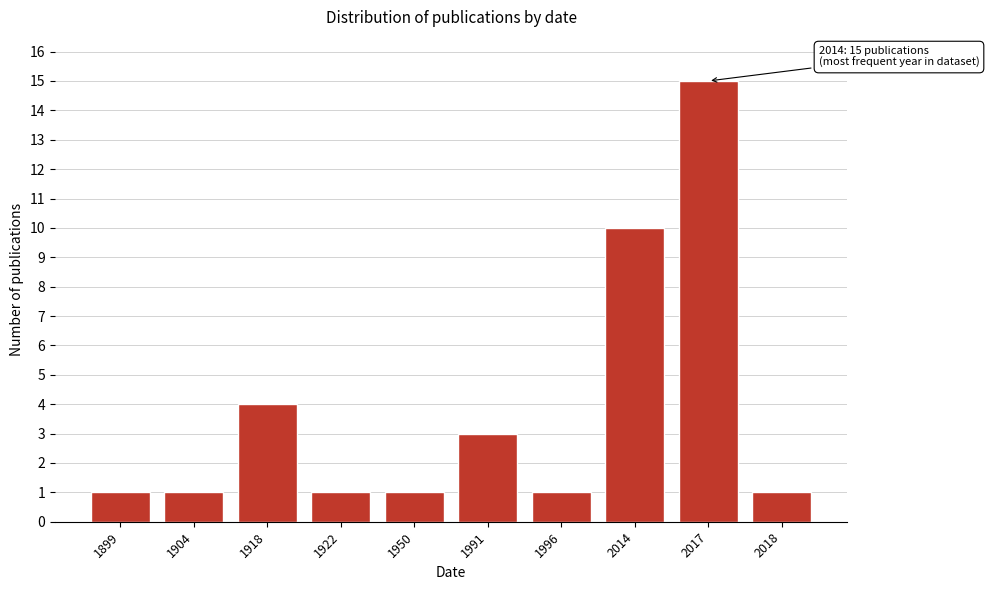

Reading left to right, list all the values displayed in this chart.

1	1	4	1	1	3	1	10	15	1